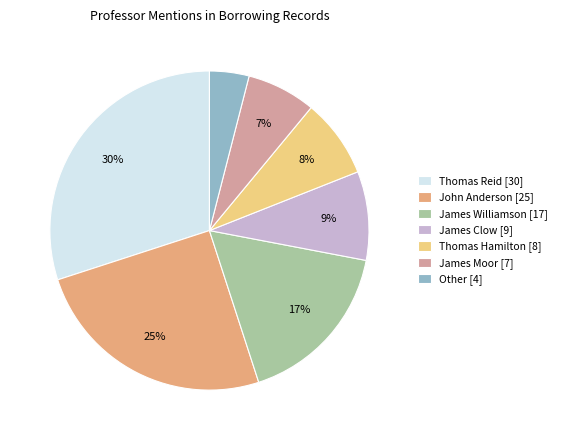

How many segments does this pie chart have?

7